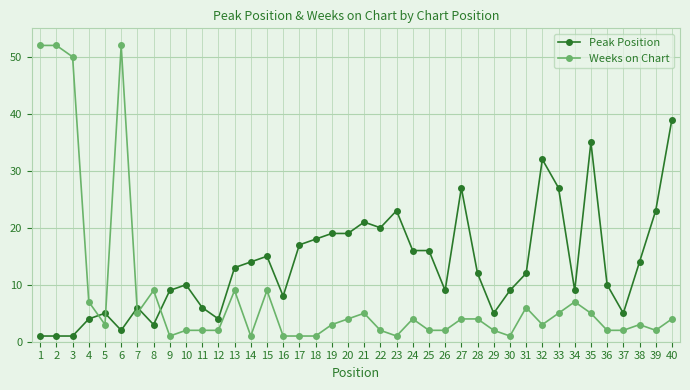

Reading left to right, extract all data points from this chart.

Peak Position: 1	1	1	4	5	2	6	3	9	10	6	4	13	14	15	8	17	18	19	19	21	20	23	16	16	9	27	12	5	9	12	32	27	9	35	10	5	14	23	39
Weeks on Chart: 52	52	50	7	3	52	5	9	1	2	2	2	9	1	9	1	1	1	3	4	5	2	1	4	2	2	4	4	2	1	6	3	5	7	5	2	2	3	2	4